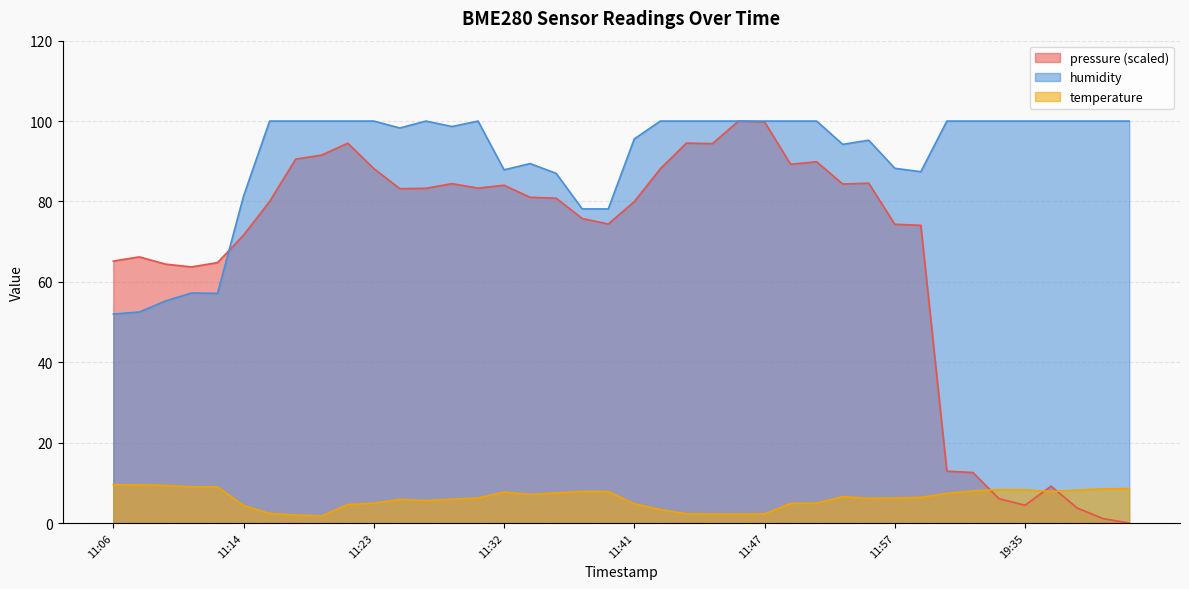

What is the average value of the humidity series?

90.8